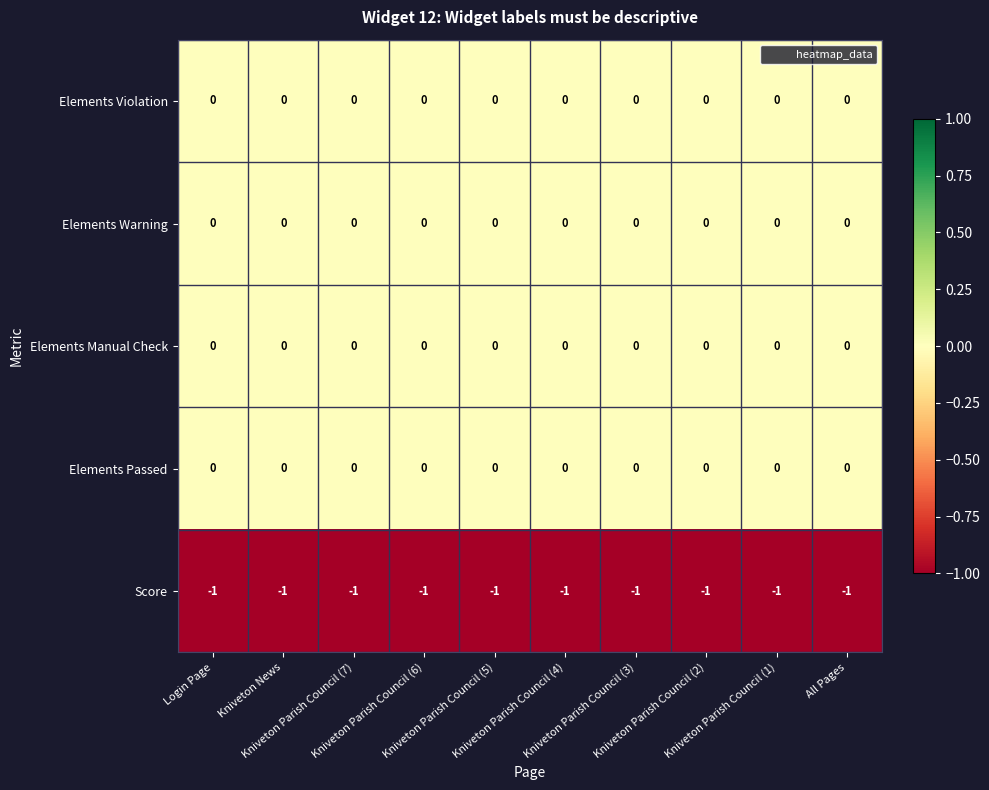

Reading left to right, list all the values displayed in this chart.

Elements Violation: Login Page=0	Kniveton News=0	Kniveton Parish Council (7)=0	Kniveton Parish Council (6)=0	Kniveton Parish Council (5)=0	Kniveton Parish Council (4)=0	Kniveton Parish Council (3)=0	Kniveton Parish Council (2)=0	Kniveton Parish Council (1)=0	All Pages=0
Elements Warning: Login Page=0	Kniveton News=0	Kniveton Parish Council (7)=0	Kniveton Parish Council (6)=0	Kniveton Parish Council (5)=0	Kniveton Parish Council (4)=0	Kniveton Parish Council (3)=0	Kniveton Parish Council (2)=0	Kniveton Parish Council (1)=0	All Pages=0
Elements Manual Check: Login Page=0	Kniveton News=0	Kniveton Parish Council (7)=0	Kniveton Parish Council (6)=0	Kniveton Parish Council (5)=0	Kniveton Parish Council (4)=0	Kniveton Parish Council (3)=0	Kniveton Parish Council (2)=0	Kniveton Parish Council (1)=0	All Pages=0
Elements Passed: Login Page=0	Kniveton News=0	Kniveton Parish Council (7)=0	Kniveton Parish Council (6)=0	Kniveton Parish Council (5)=0	Kniveton Parish Council (4)=0	Kniveton Parish Council (3)=0	Kniveton Parish Council (2)=0	Kniveton Parish Council (1)=0	All Pages=0
Score: Login Page=-1	Kniveton News=-1	Kniveton Parish Council (7)=-1	Kniveton Parish Council (6)=-1	Kniveton Parish Council (5)=-1	Kniveton Parish Council (4)=-1	Kniveton Parish Council (3)=-1	Kniveton Parish Council (2)=-1	Kniveton Parish Council (1)=-1	All Pages=-1